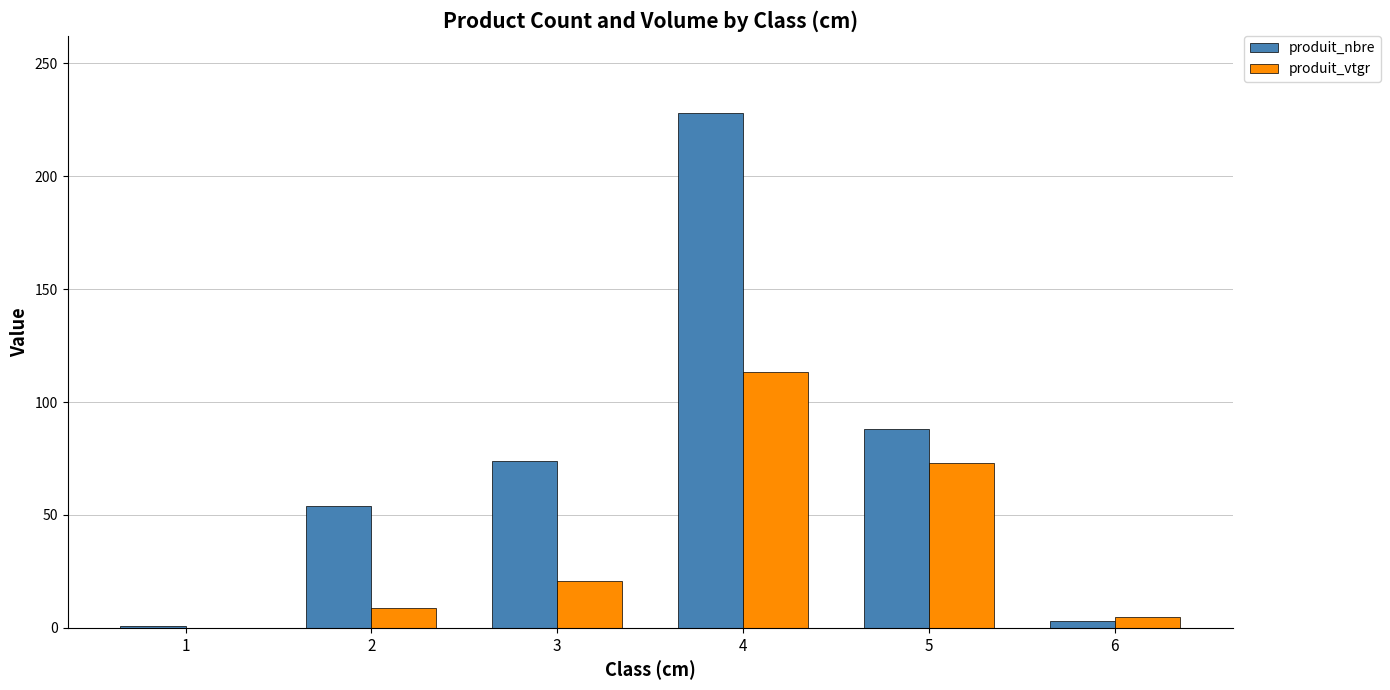

Are the bars horizontal?

No